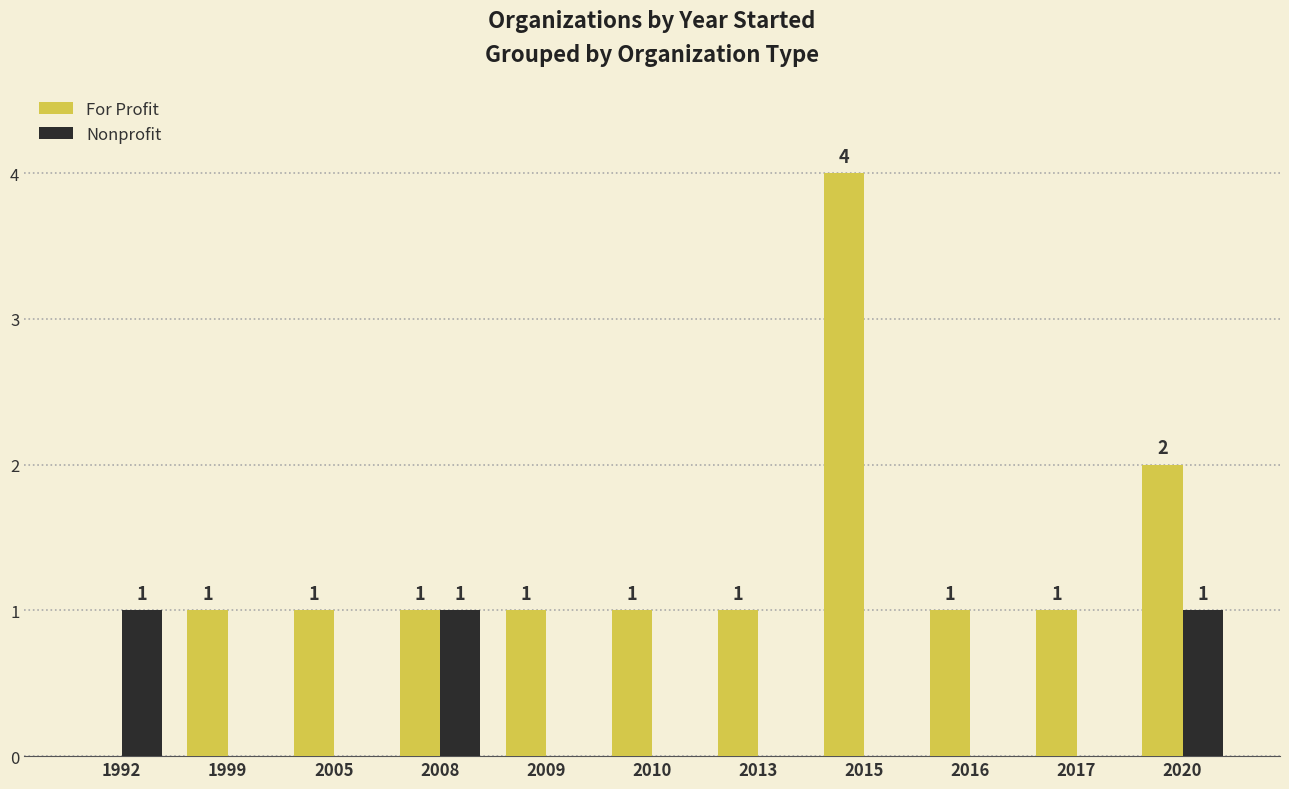

Which series has the largest total across all categories?

For Profit